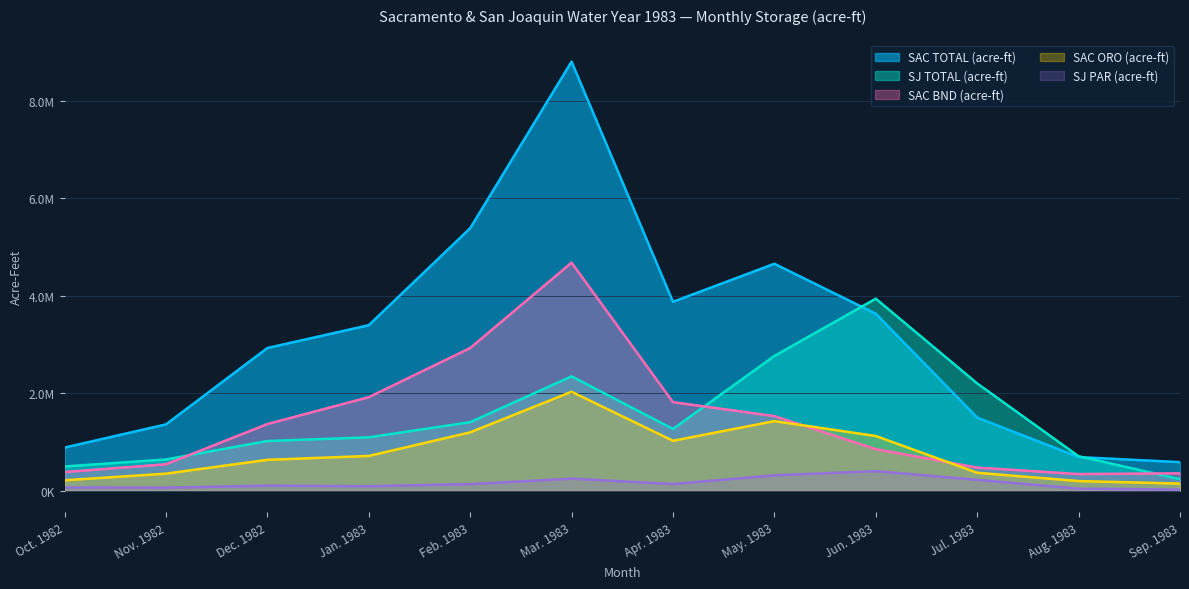

At which label does SAC ORO (acre-ft) first exceed 712600?

Feb. 1983